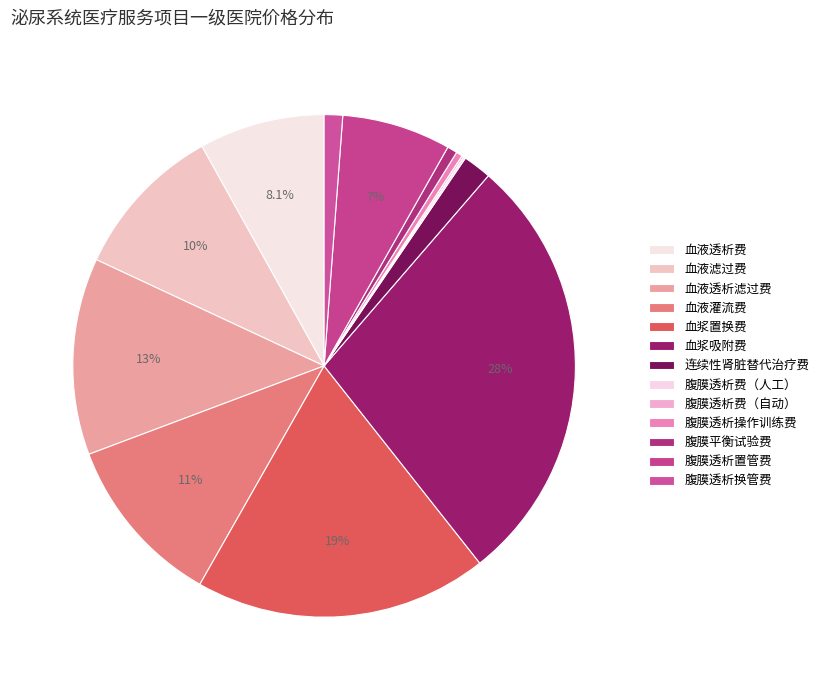

Which has a higher value, 腹膜透析费（自动） or 腹膜平衡试验费?

腹膜平衡试验费